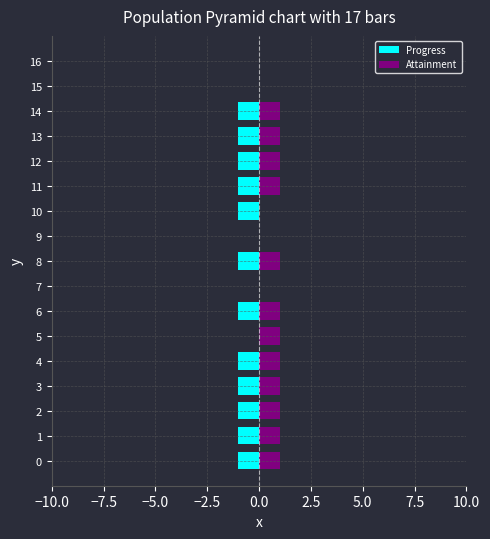

How many groups of bars are there?

17